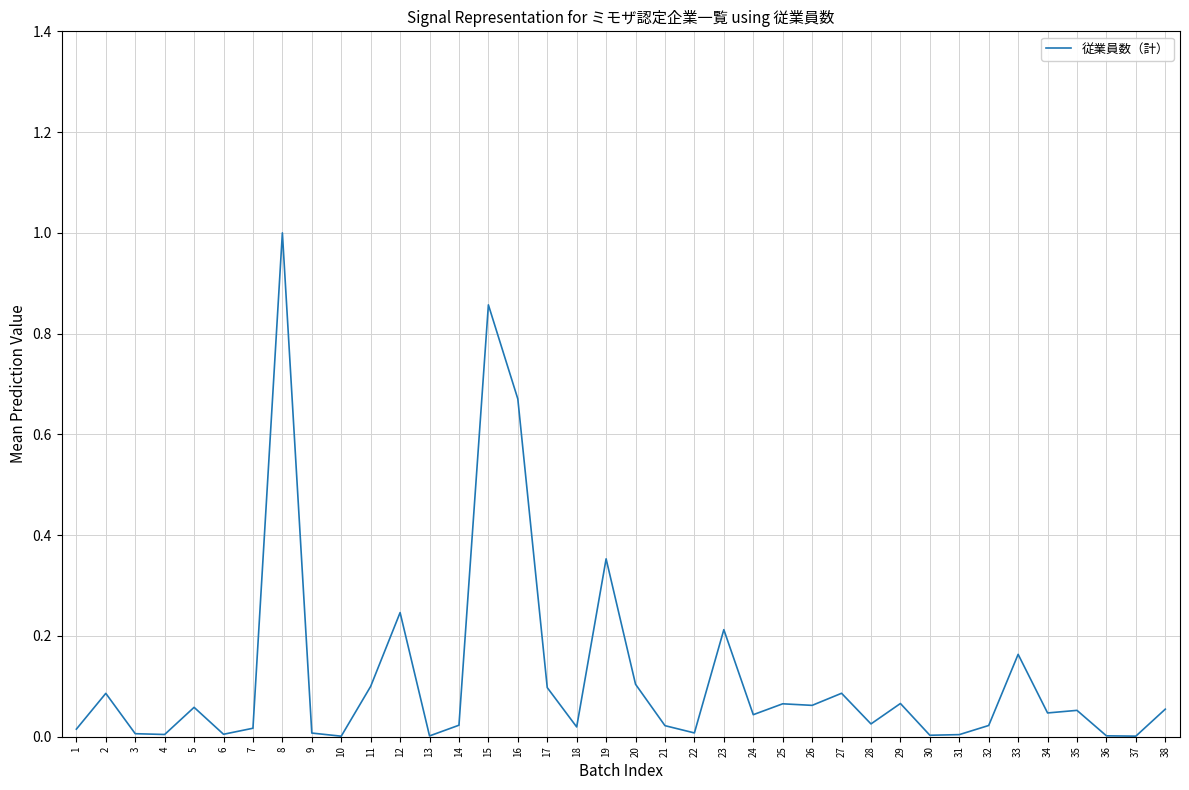

The chart shows a value of 0.2 at 12. True or false?

True